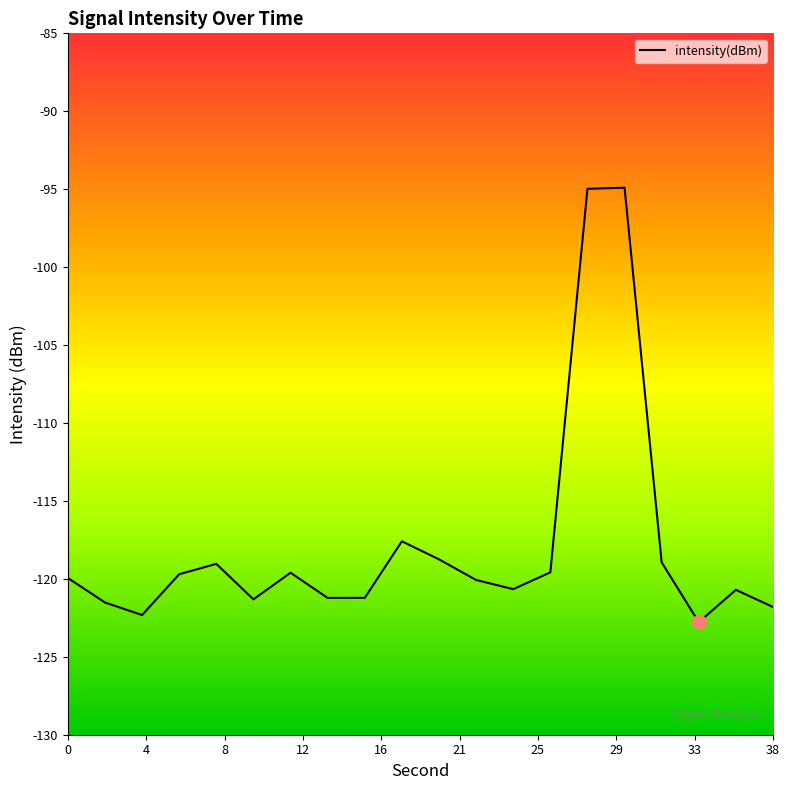

What is the greatest value displayed?

-94.9